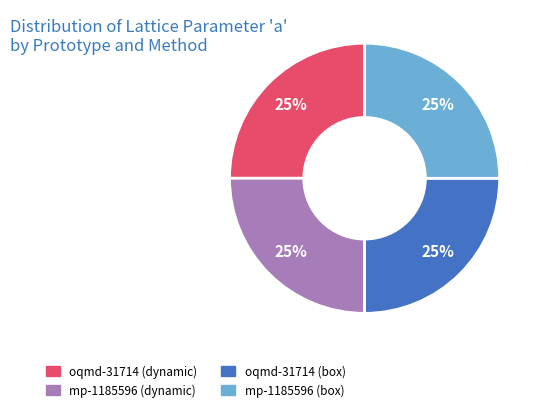

Does any single category account for the majority?

No